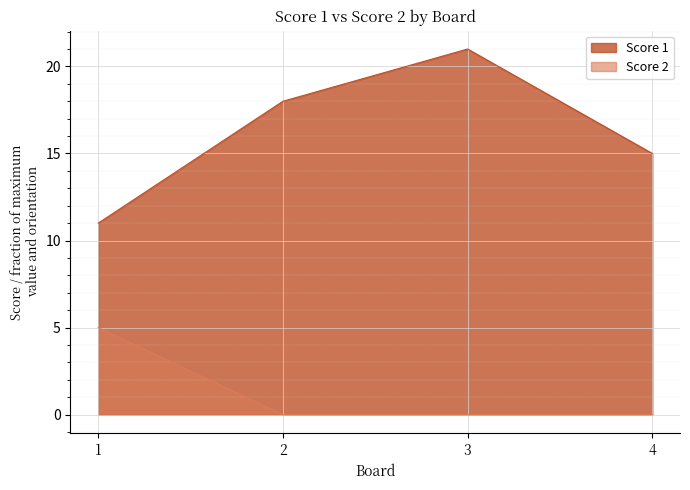

Where is the first local maximum for Score 1?

3